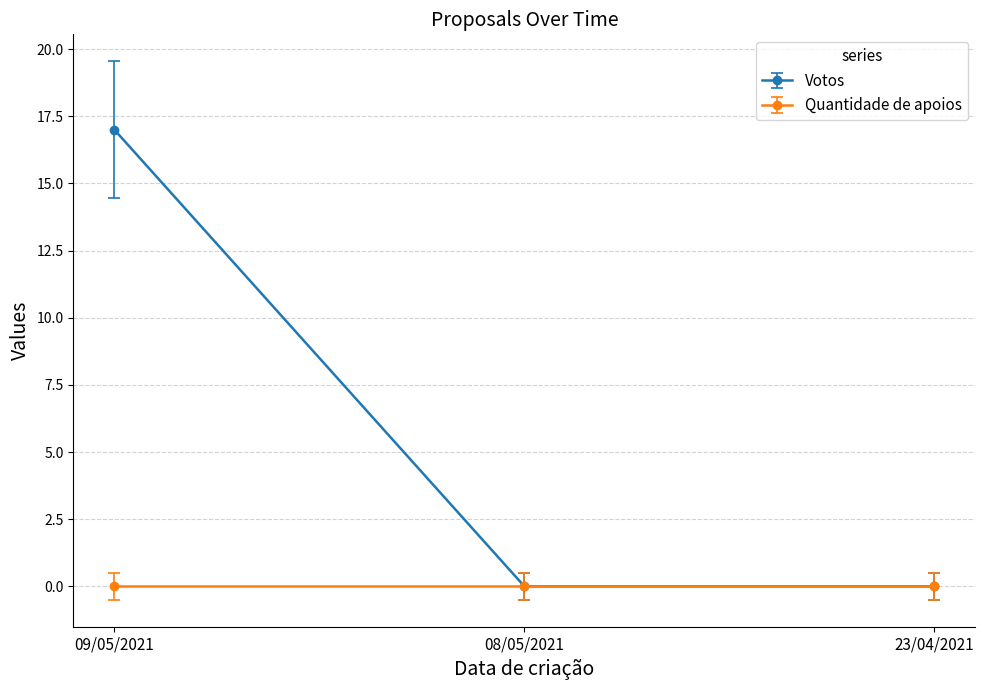

Which series changed the most between 09/05/2021 and 23/04/2021?

Votos